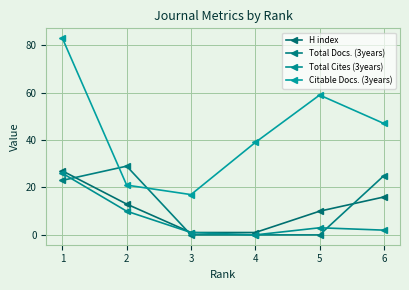

At which category does Citable Docs. (3years) reach its first local valley?

3